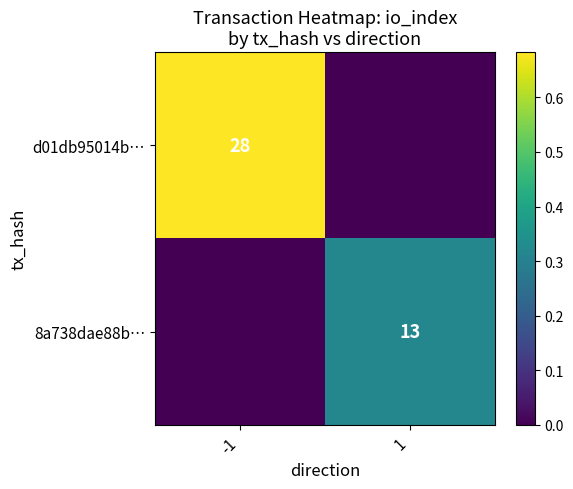

The value of 8a738dae88b… at 1 is 13. True or false?

True